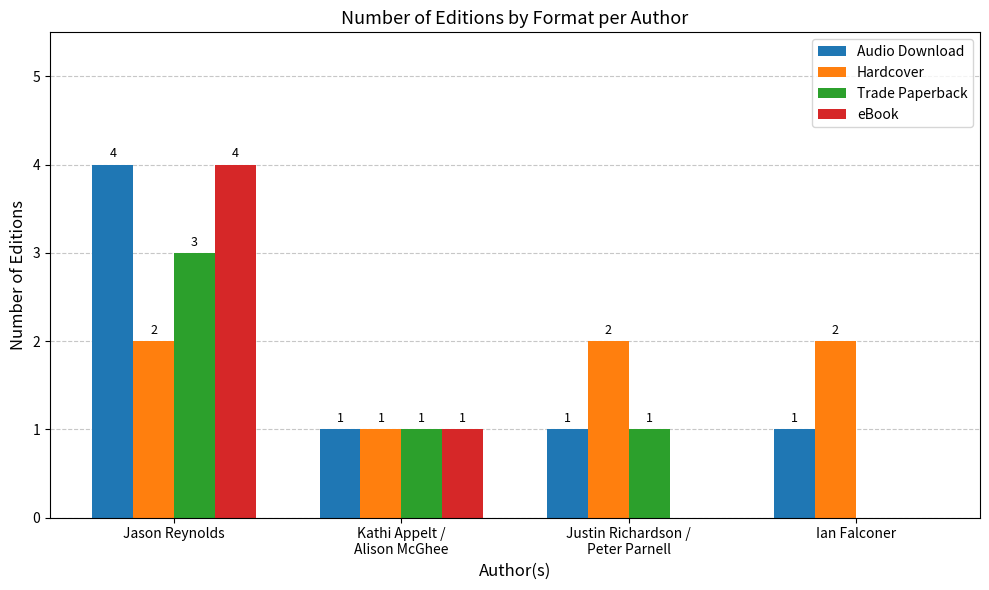

True or false: eBook has a value of 0 at Kathi Appelt /
Alison McGhee.

False